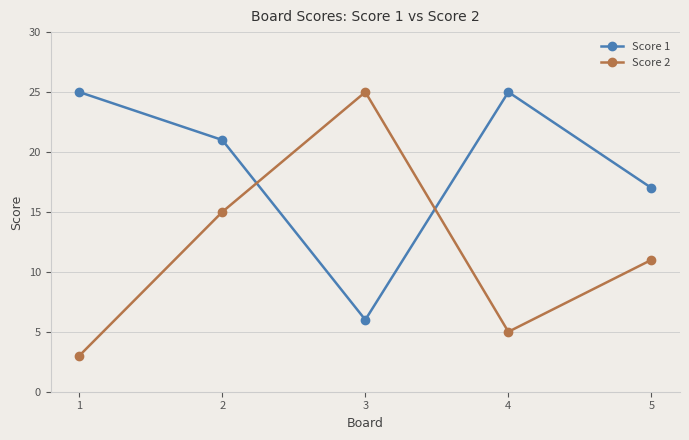

Reading right to left, transcribe all the data shown in this chart.

Score 1: 17	25	6	21	25
Score 2: 11	5	25	15	3